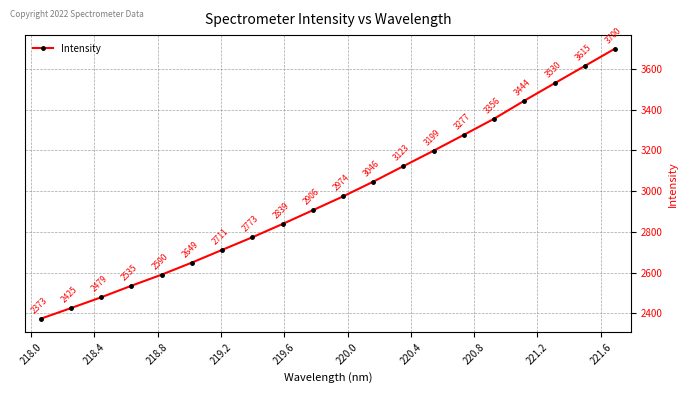

True or false: the data has more than 1 interior local peaks.

False